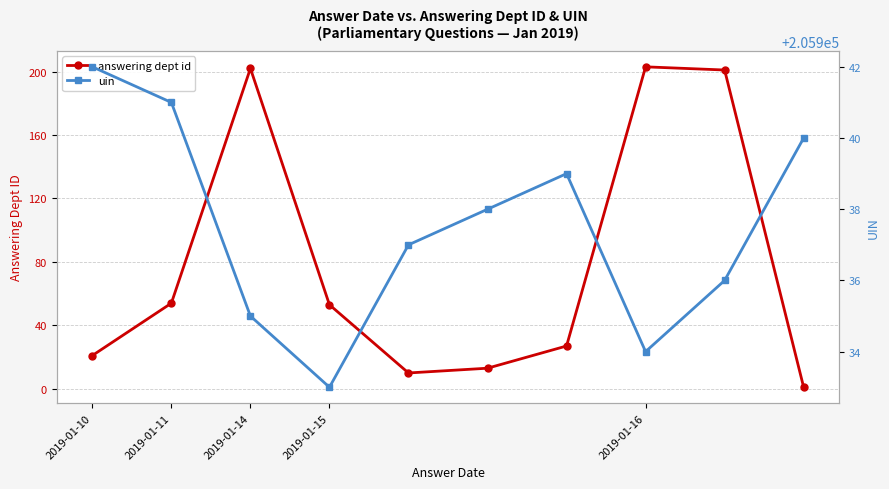

What is the value of the answering dept id point at the 3rd from the left?

202